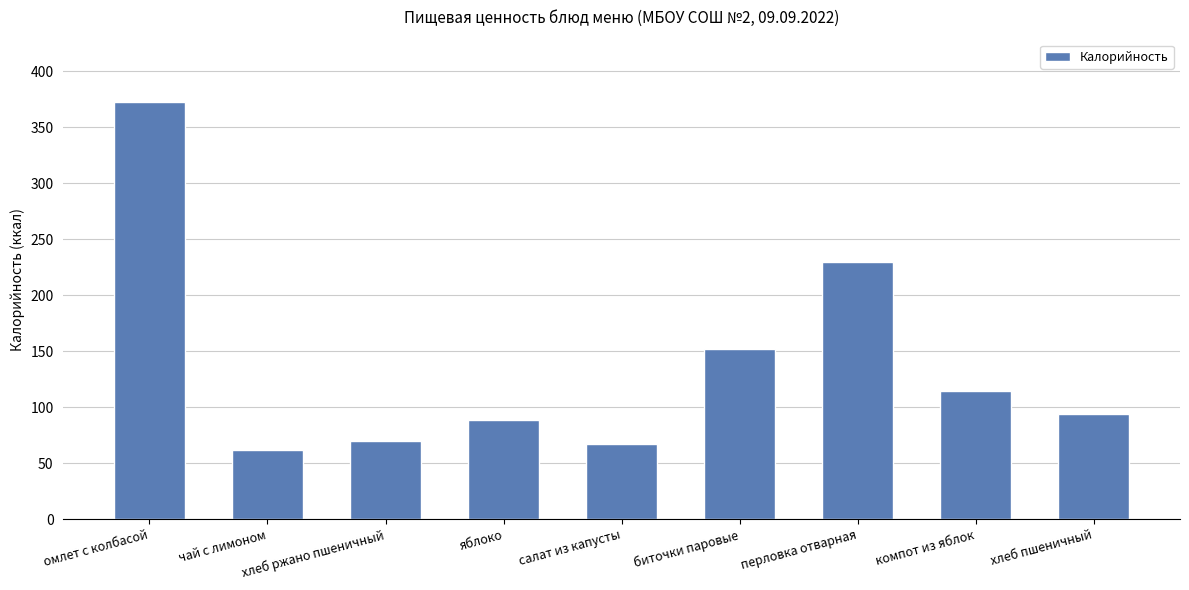

What is the value of the 8th bar from the left?

114.6